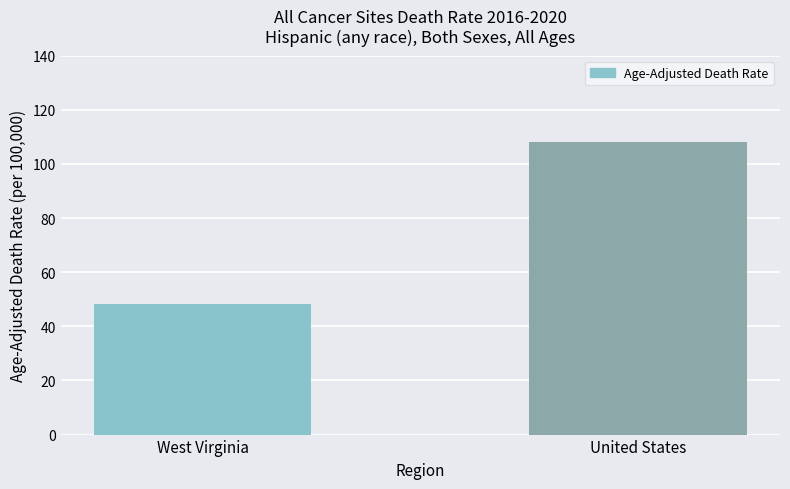

Is it true that the value at West Virginia is 66.9?

False